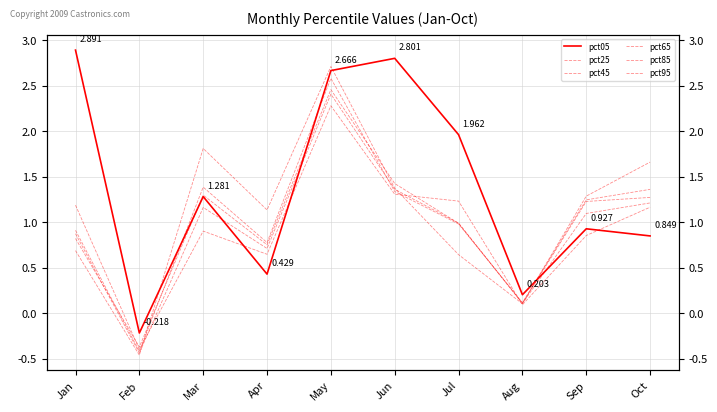

Which series ends up on top after the final intersection of pct95 and pct85?

pct95